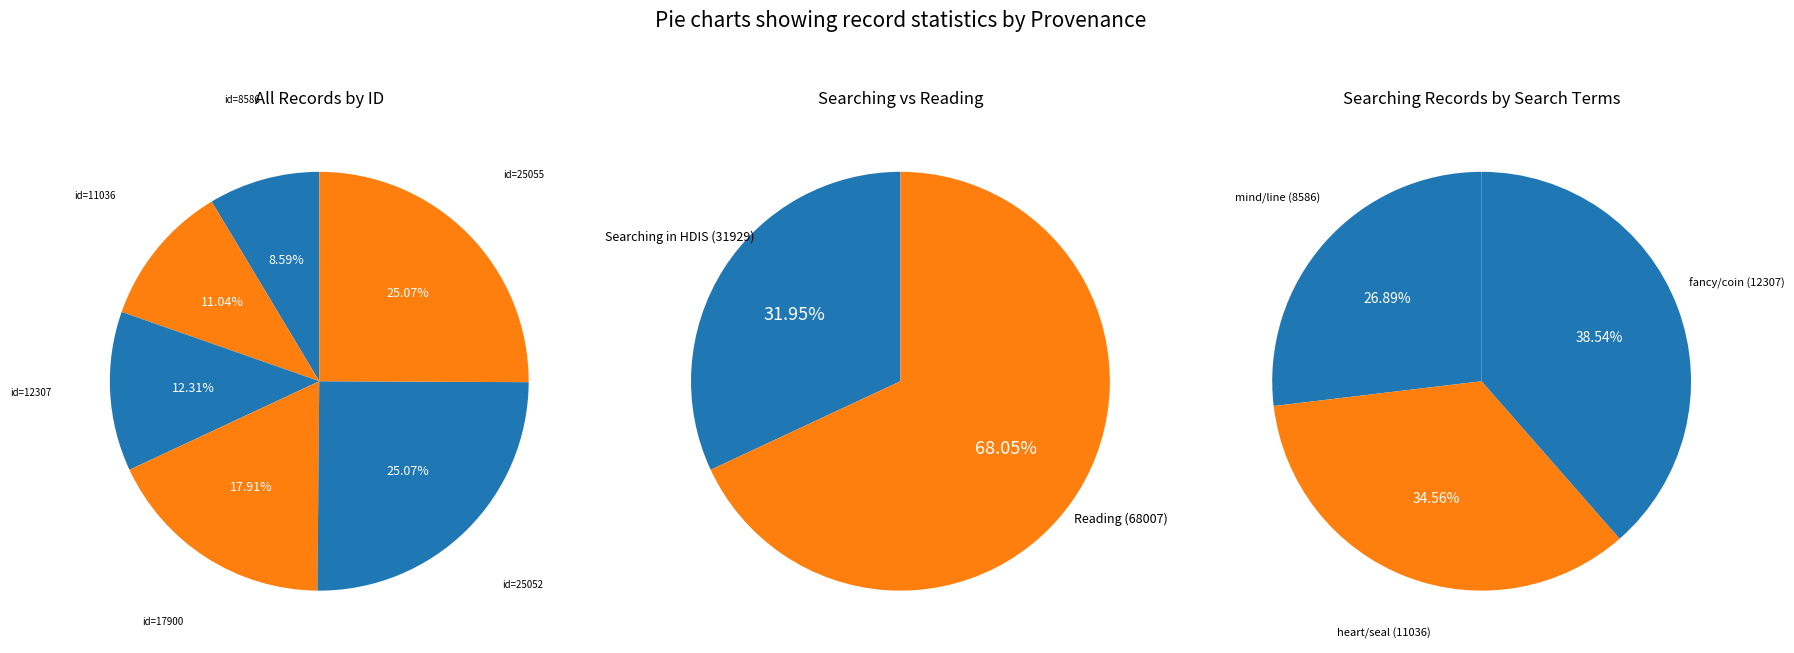

What percentage is NOT represented by Searching heart/seal in HDIS (11036)?

89.0%